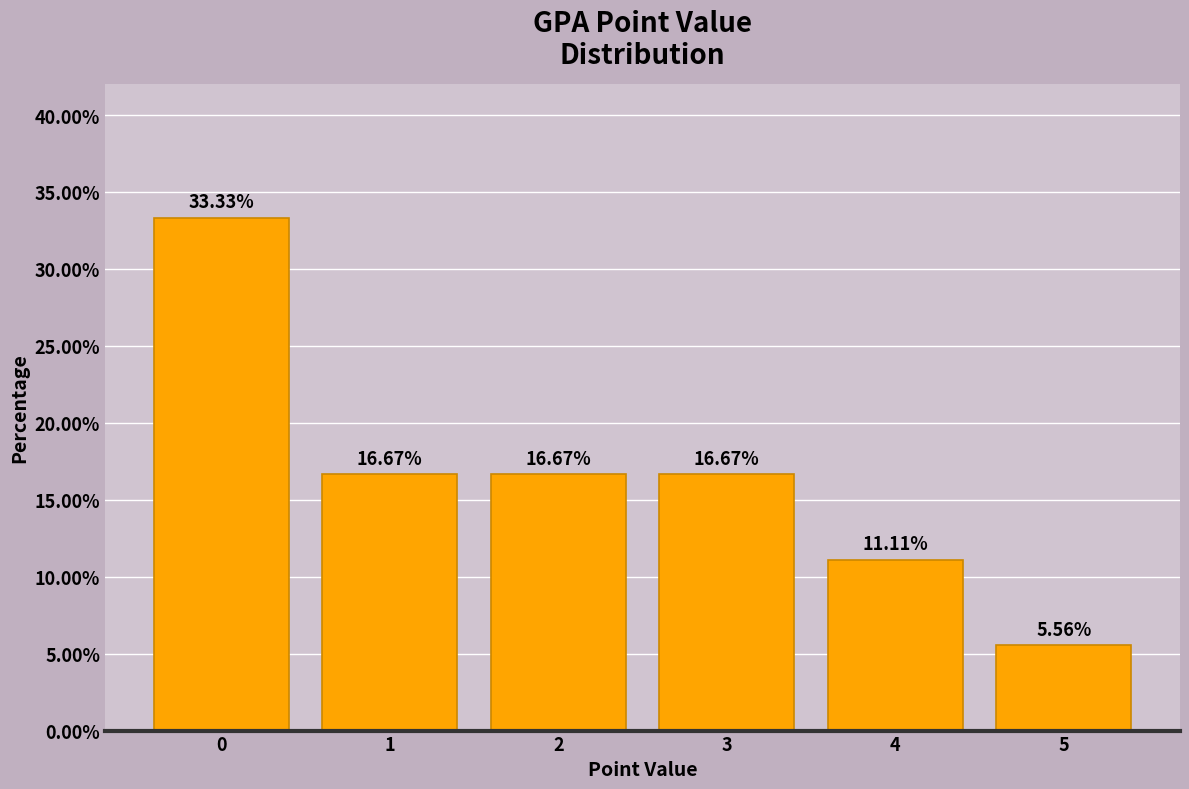

What is the average value?

16.7